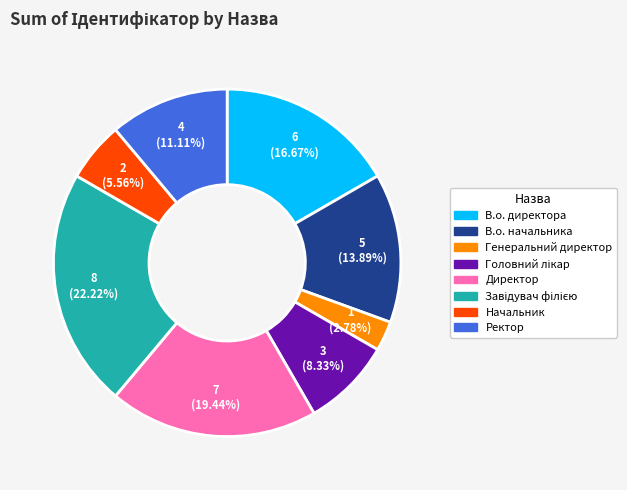

Is there a majority slice in this chart?

No